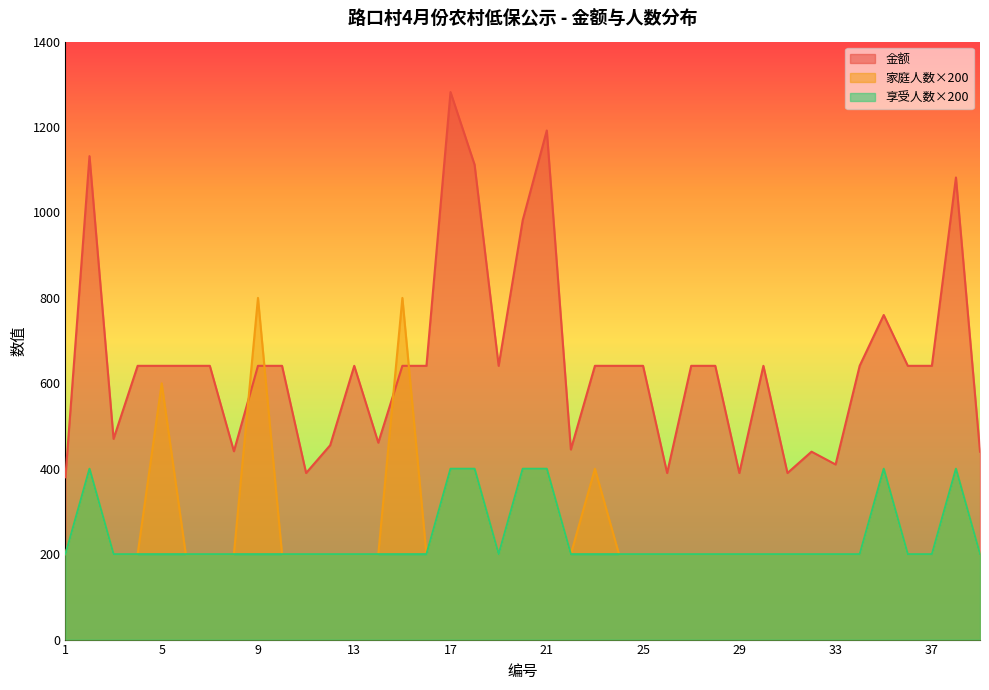

How many values in the 金额 series exceed 641?

7